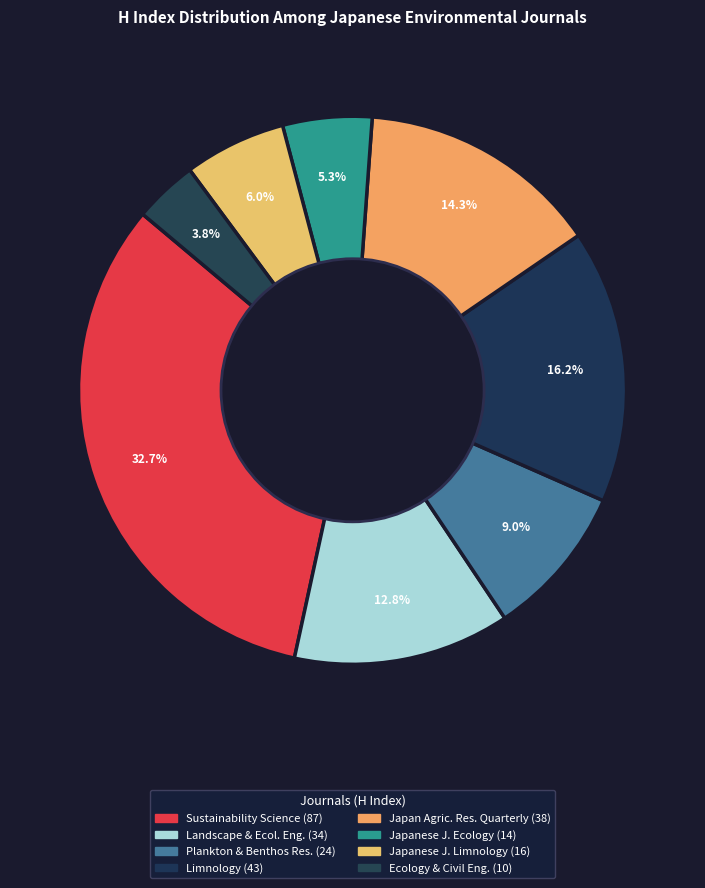

Count the number of slices in the pie.

8